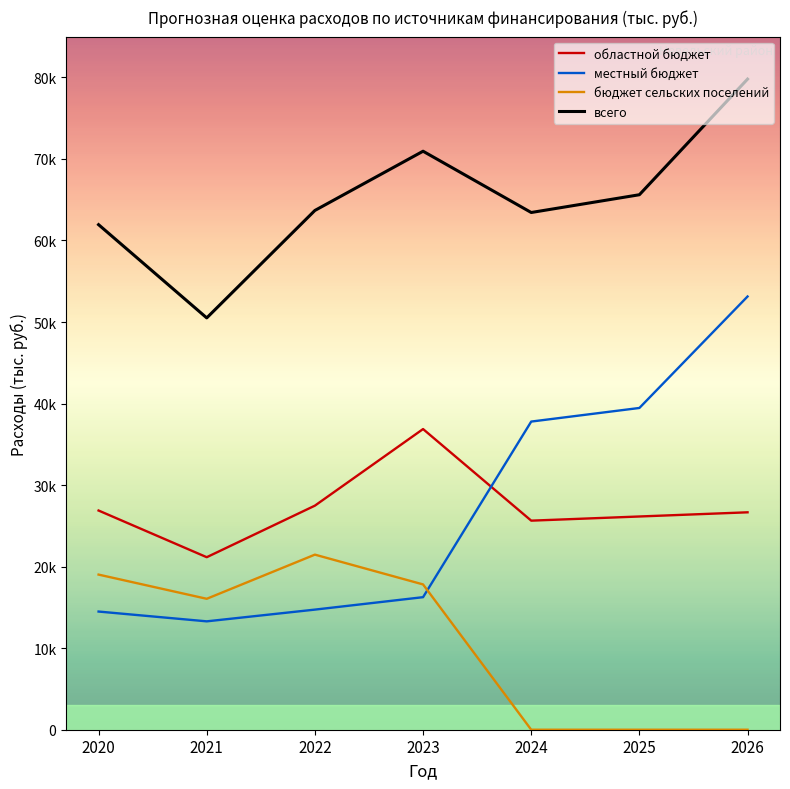

Is this an area chart (filled region under the line)?

No